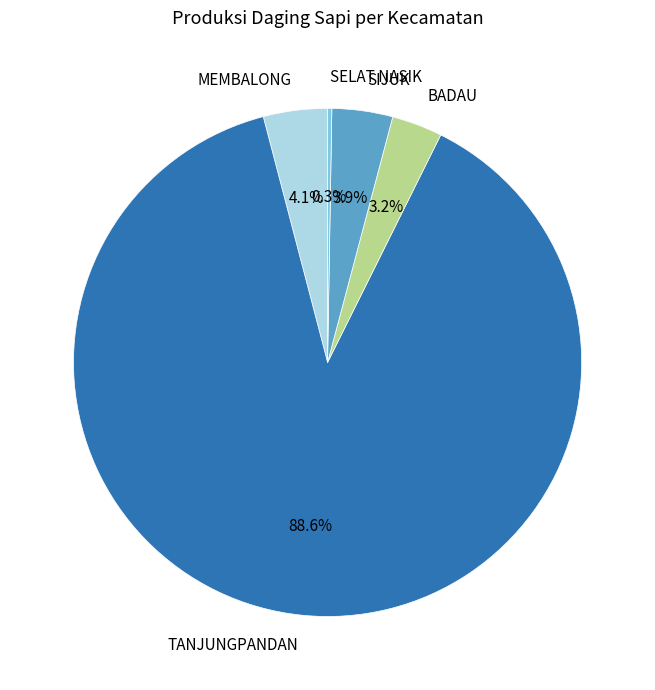

Which category accounts for the majority?

TANJUNGPANDAN